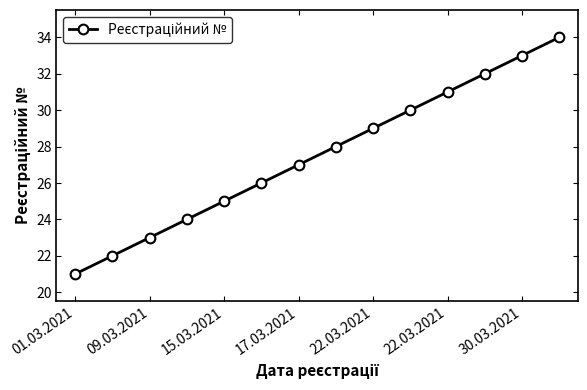

True or false: there are more than 1 points higher than both neighbors.

False